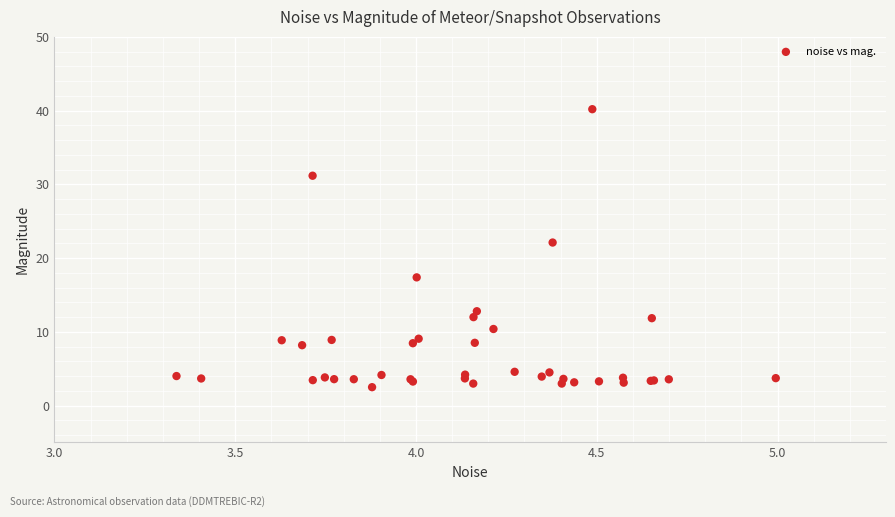

What Y value in the scatter plot is closest to 21?

22.1